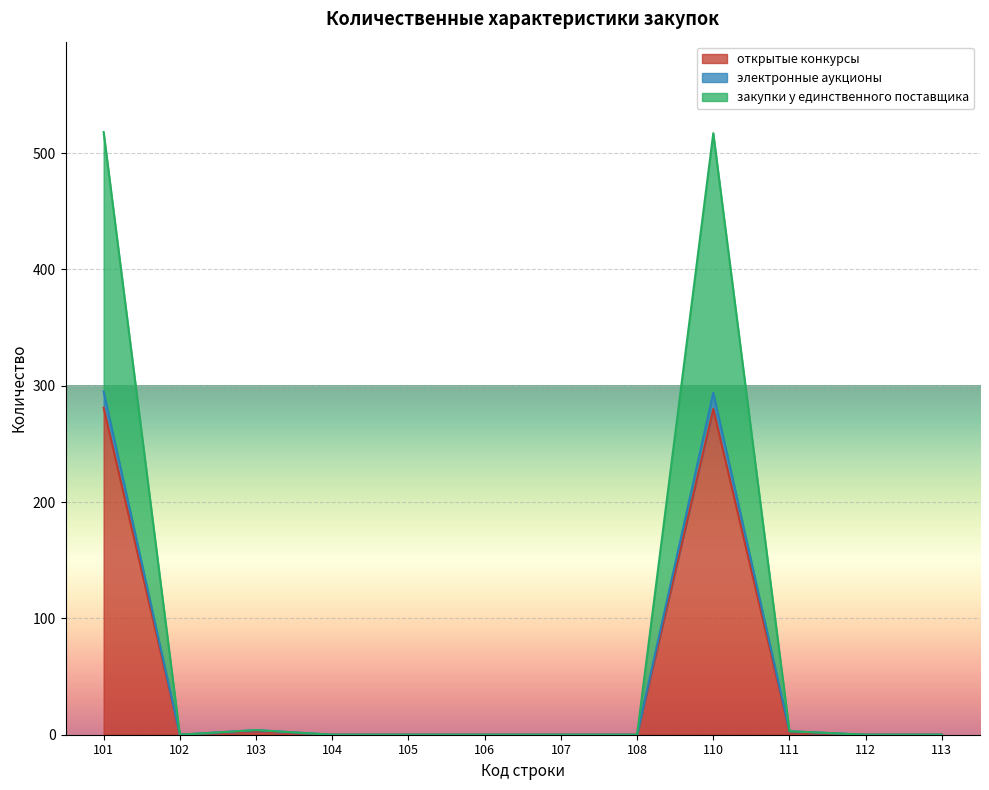

What is the value of the открытые конкурсы point at the 10th from the left?

2